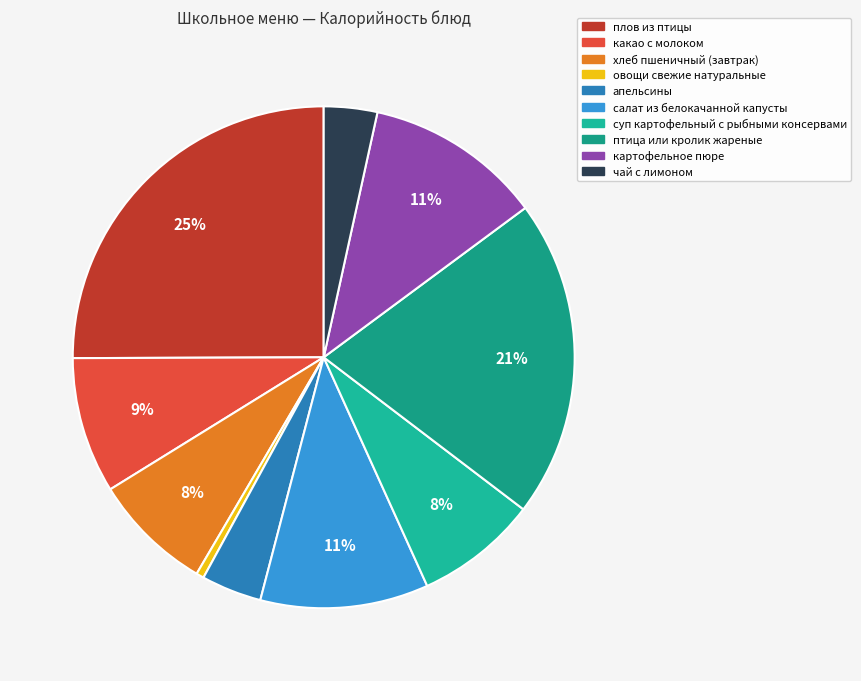

Which slice is the largest?

плов из птицы